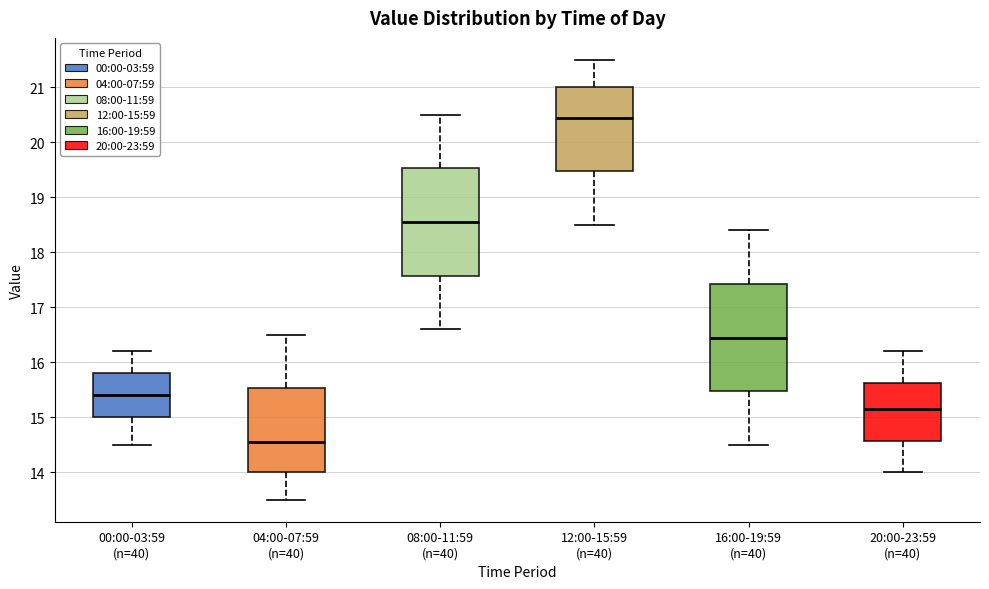

Reading left to right, transcribe this box plot: for each box, give where its median line is, the range the box spans, and where its two whiskers end, as read against the y-axis. The values are not printed on the chart, so give them approximately, as read against the axis.

00:00-03:59 (n=40): median 15.4, box 15.0 to 15.8, whiskers 14.5 to 16.2
04:00-07:59 (n=40): median 14.6, box 14.0 to 15.5, whiskers 13.5 to 16.5
08:00-11:59 (n=40): median 18.6, box 17.6 to 19.5, whiskers 16.6 to 20.5
12:00-15:59 (n=40): median 20.5, box 19.5 to 21.0, whiskers 18.5 to 21.5
16:00-19:59 (n=40): median 16.5, box 15.5 to 17.4, whiskers 14.5 to 18.4
20:00-23:59 (n=40): median 15.2, box 14.6 to 15.6, whiskers 14.0 to 16.2